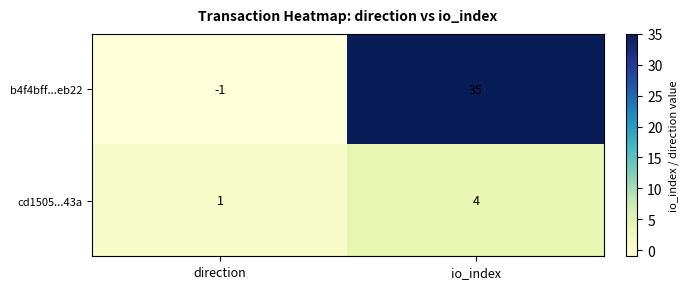

At how many categories does at least one series exceed 5?

1